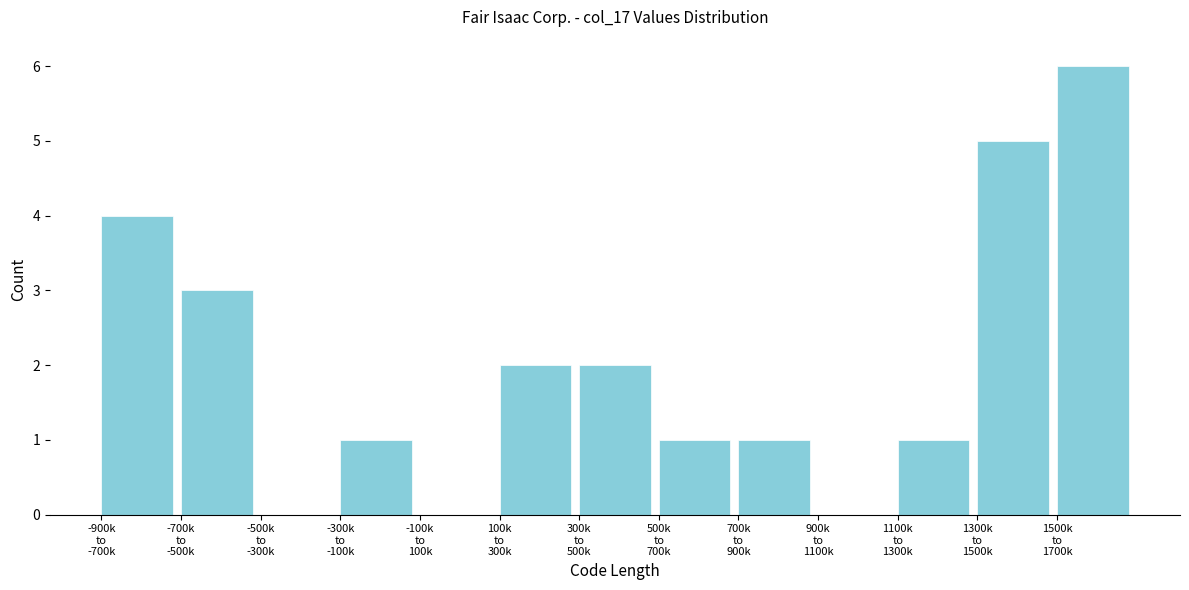

What is the sum of all values?

26